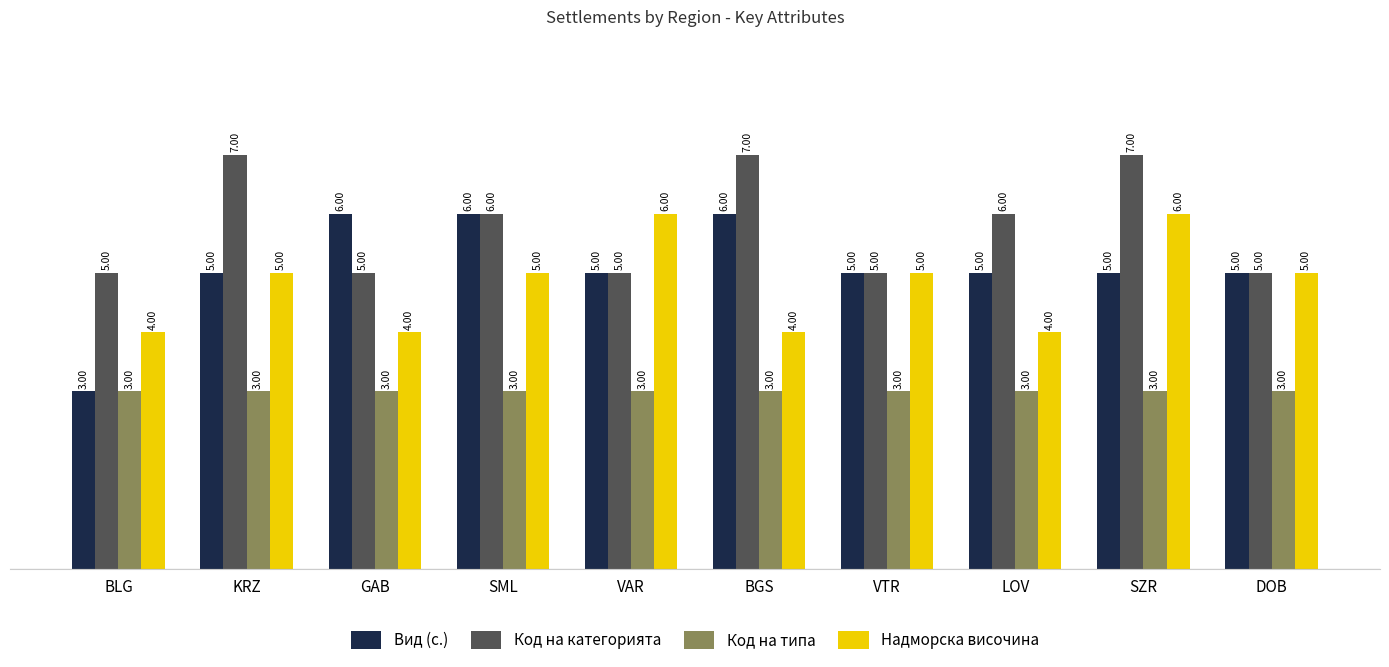

Which series has the largest total across all categories?

Код на категорията